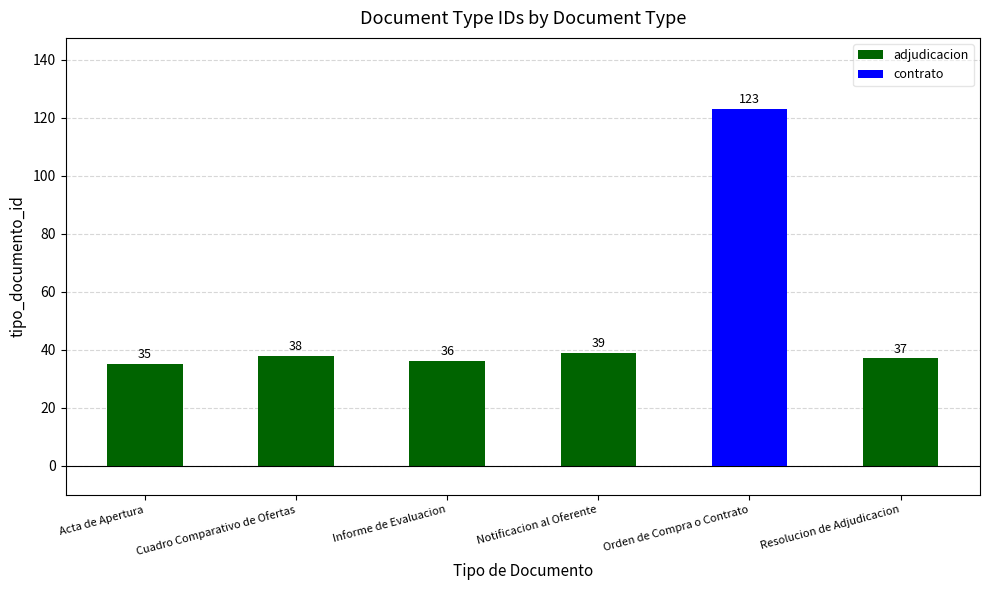

List the labels in order of value, largest first.

Orden de Compra o Contrato, Notificacion al Oferente, Cuadro Comparativo de Ofertas, Resolucion de Adjudicacion, Informe de Evaluacion, Acta de Apertura